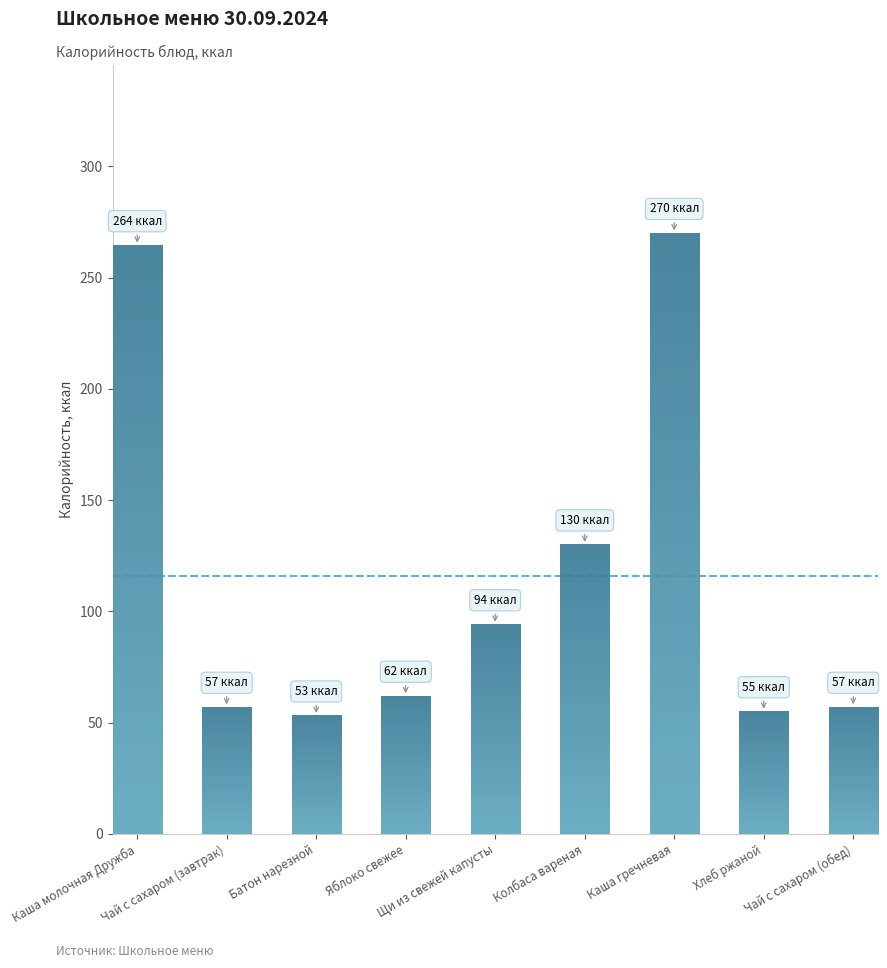

What is the value of the 8th bar from the left?

55.0